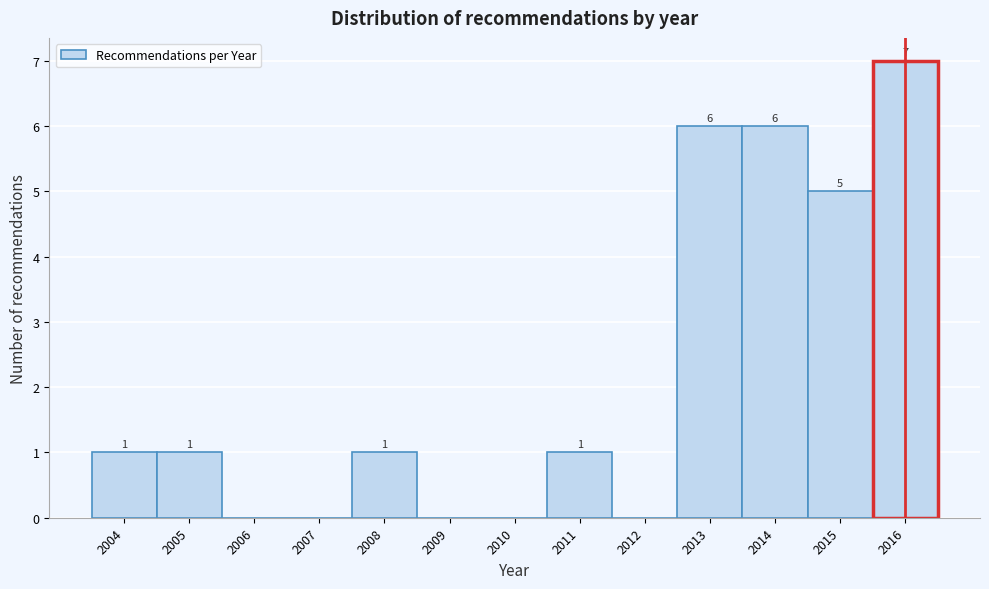

Over which range of the x-axis is the bar tallest?

2015.5 to 2016.5